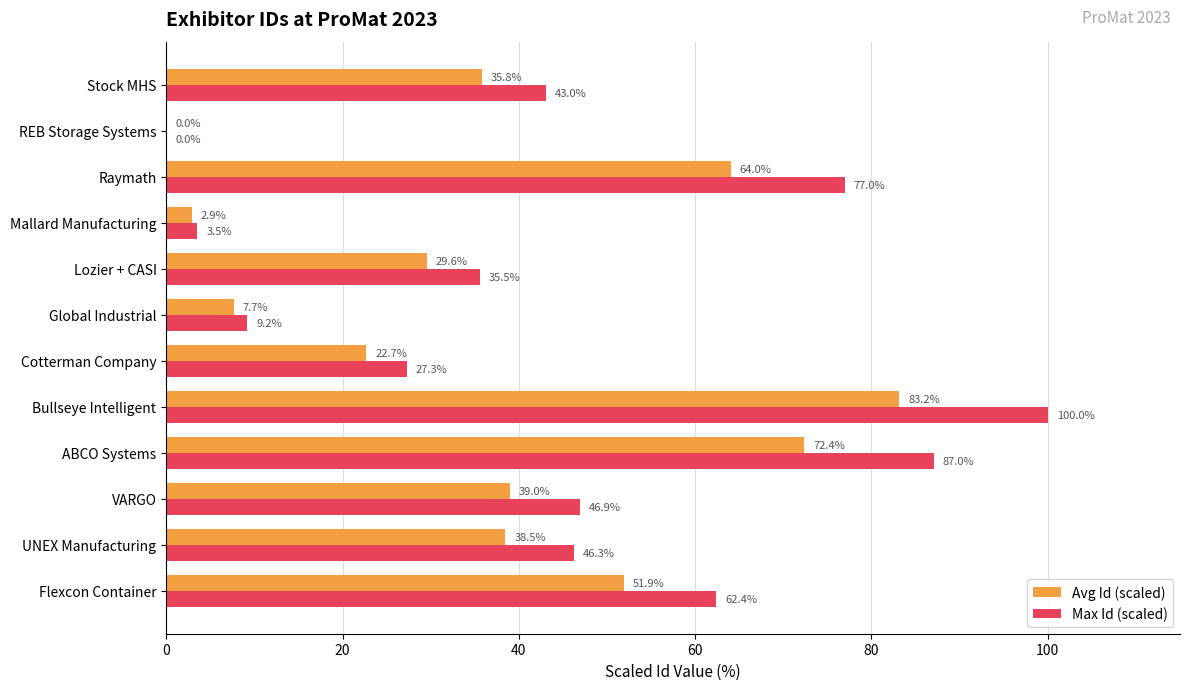

The value of Max Id (scaled) at Bullseye Intelligent is 100.0. True or false?

True